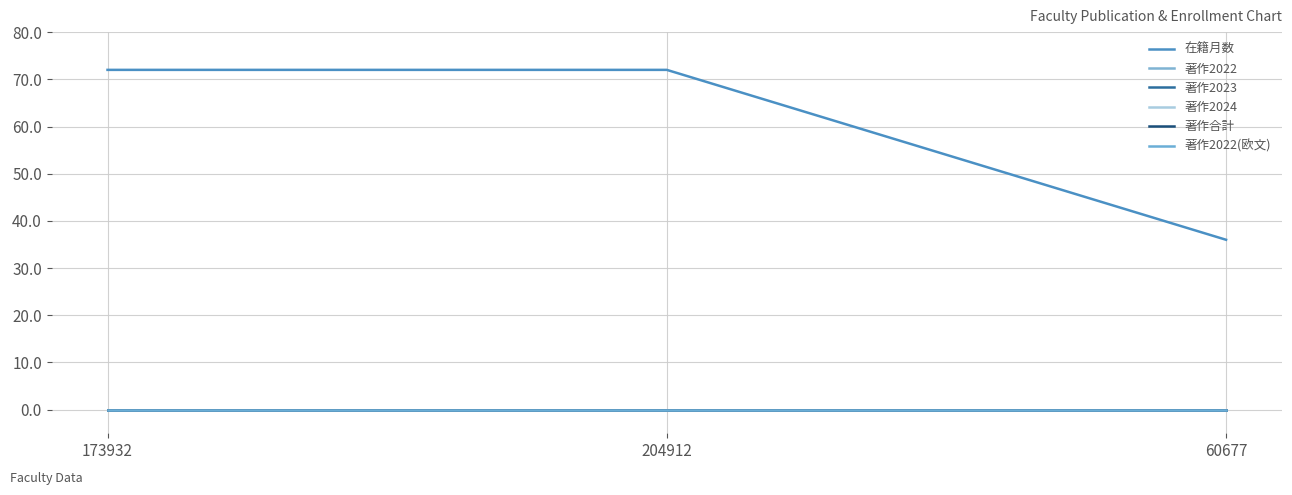

Is this an area chart (filled region under the line)?

No